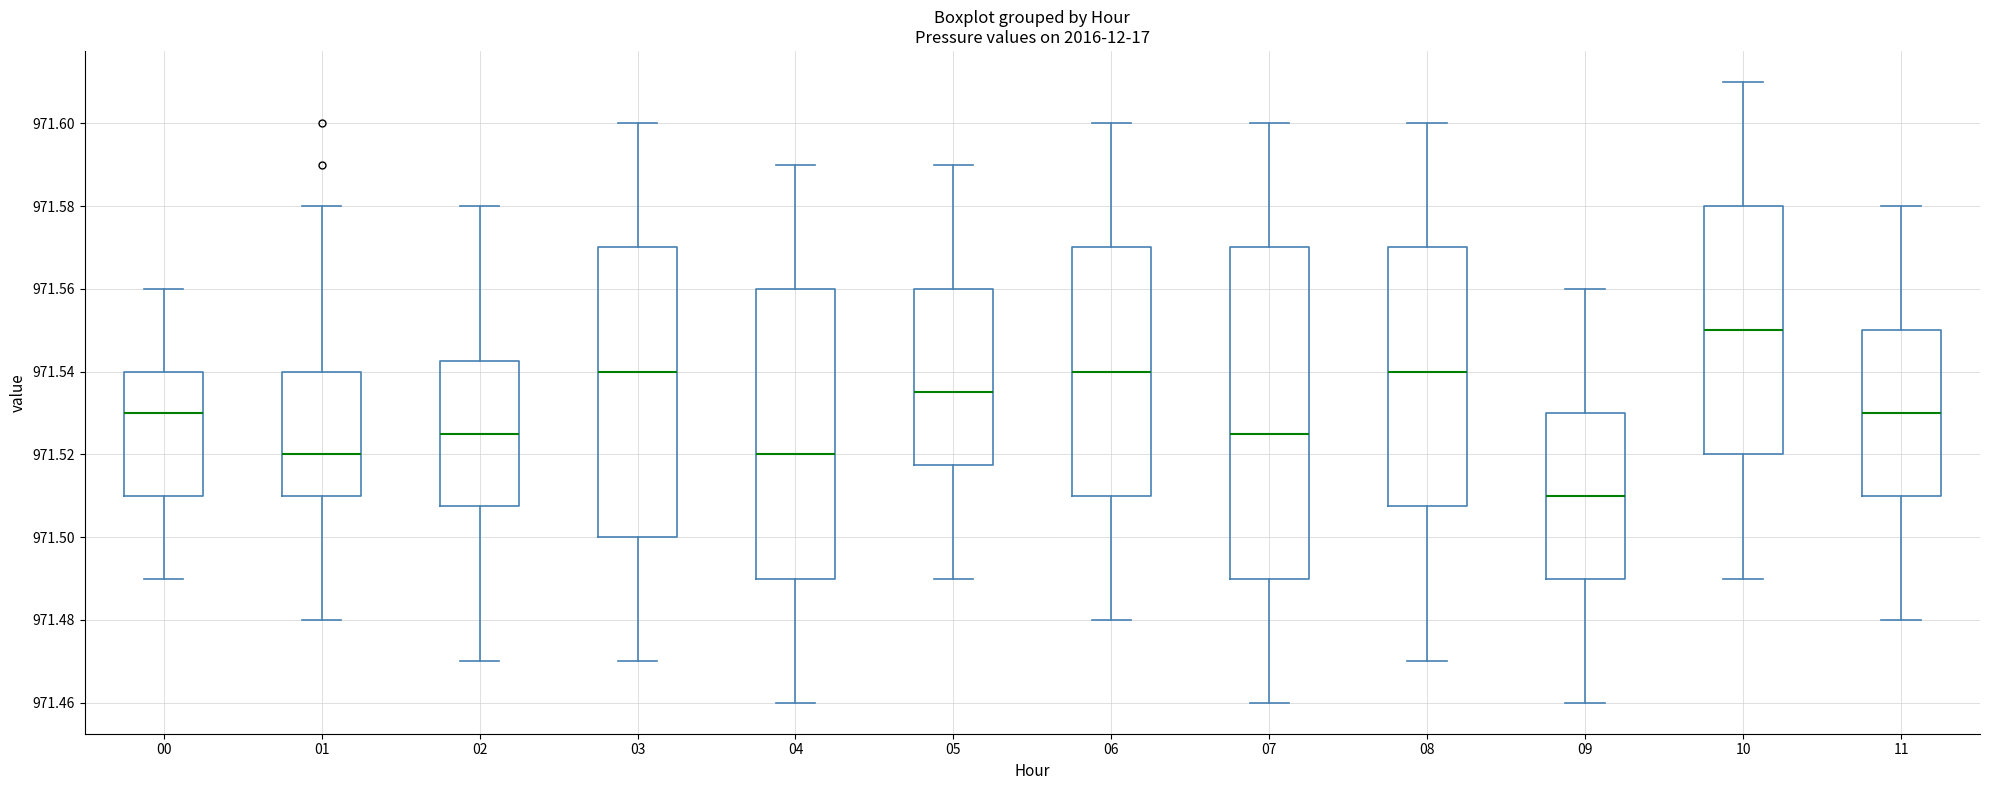

Which box is the tallest, from its lower edge to its upper edge?

07